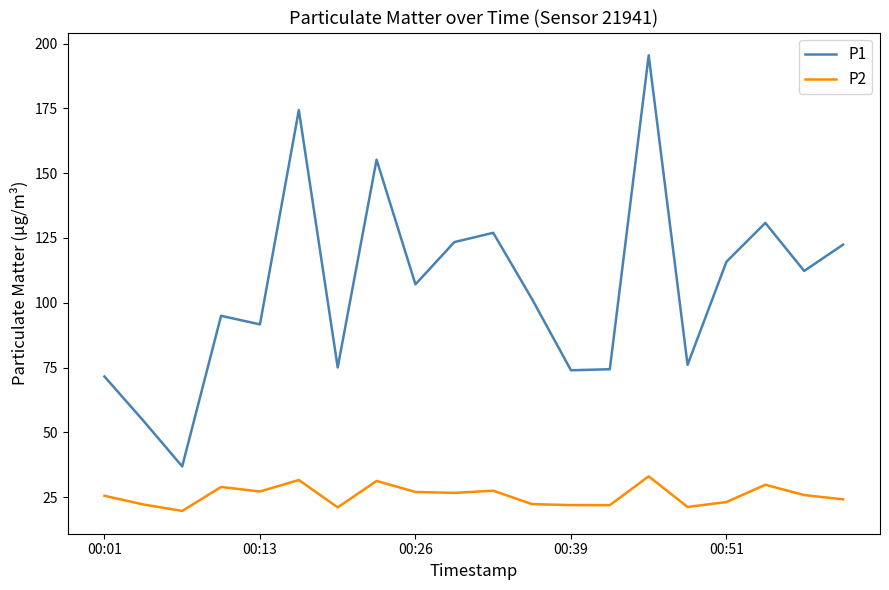

List the series in order of their overall mean, lowest first.

P2, P1